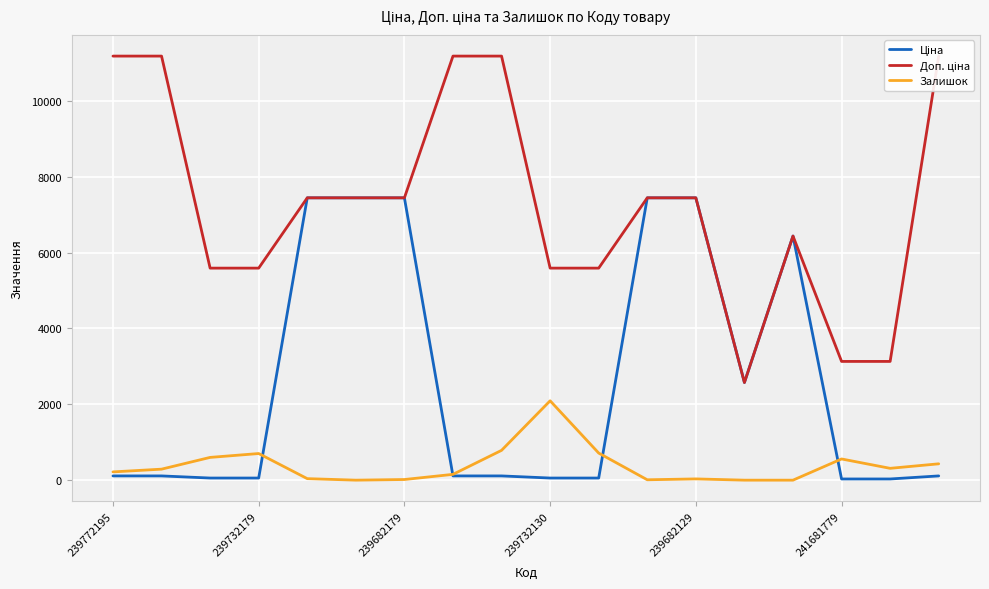

What is the highest value of the Залишок series?

2093.0